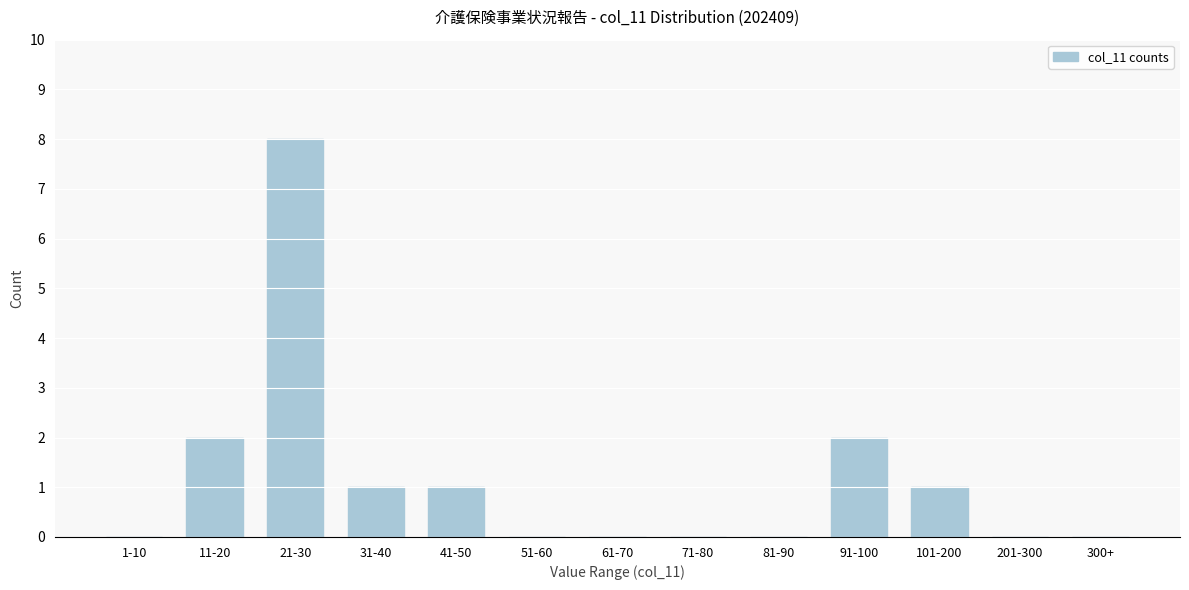

Reading right to left, list all the values displayed in this chart.

300+=0	201-300=0	101-200=1	91-100=2	81-90=0	71-80=0	61-70=0	51-60=0	41-50=1	31-40=1	21-30=8	11-20=2	1-10=0